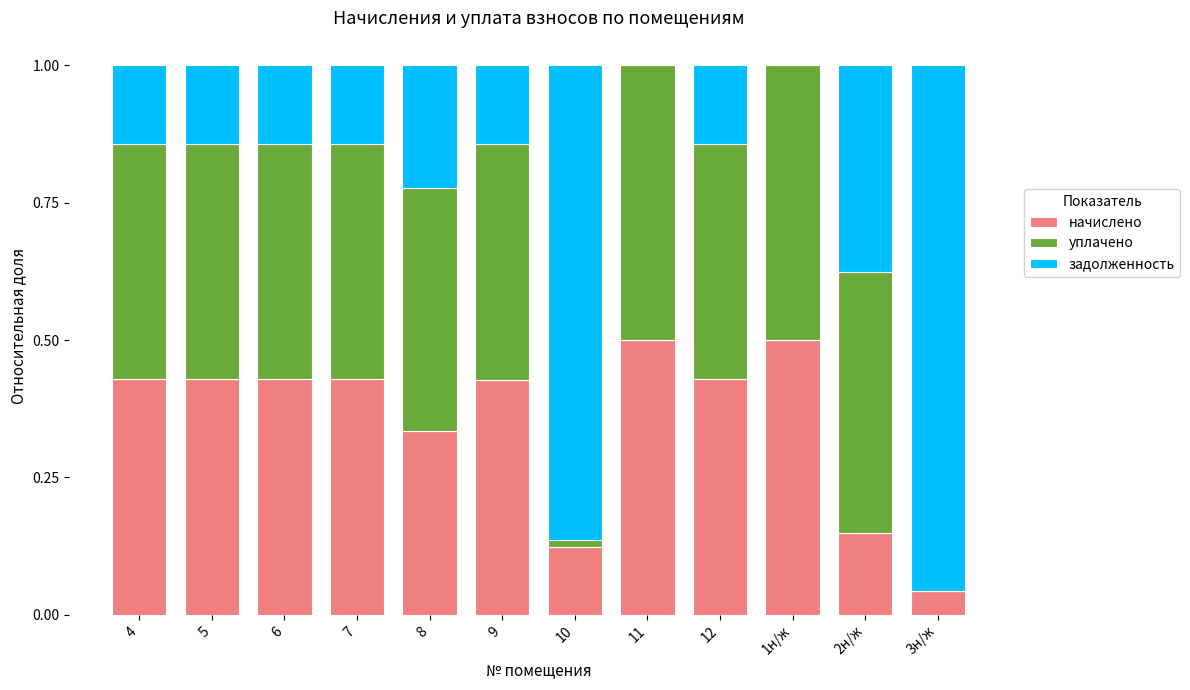

The value of начислено at 1н/ж is 0.5. True or false?

True